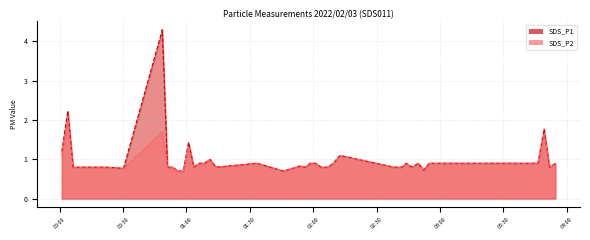

Where is the first local maximum for SDS_P1?

2022/02/03 00:03:49